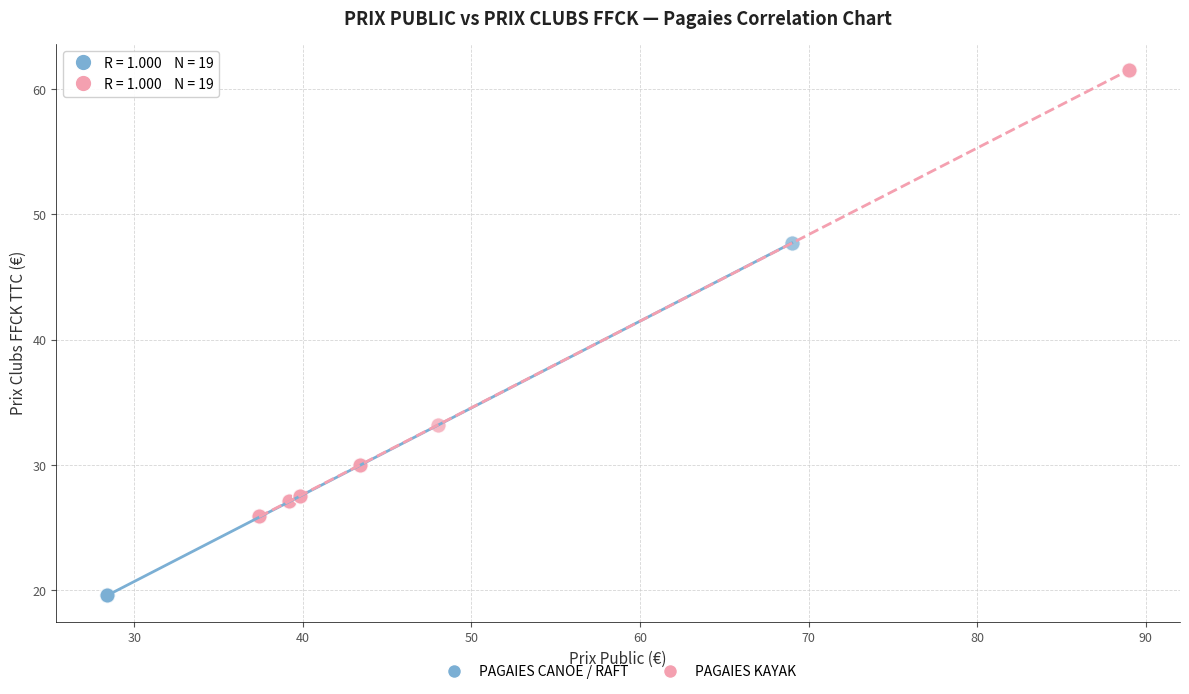

Which series has the widest spread of Y values?

PAGAIES KAYAK